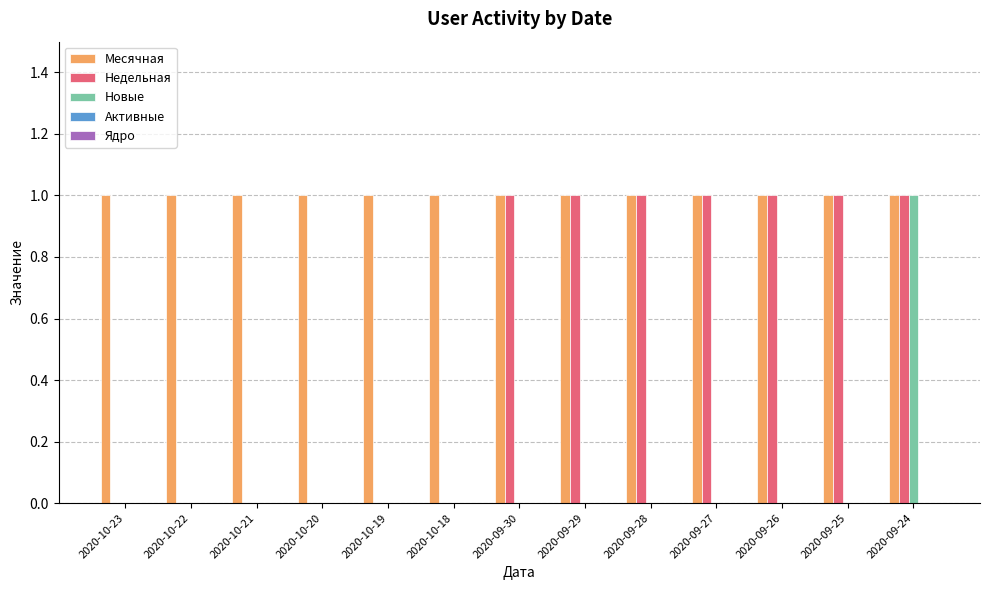

True or false: Новые has a value of 1 at 2020-10-23.

False